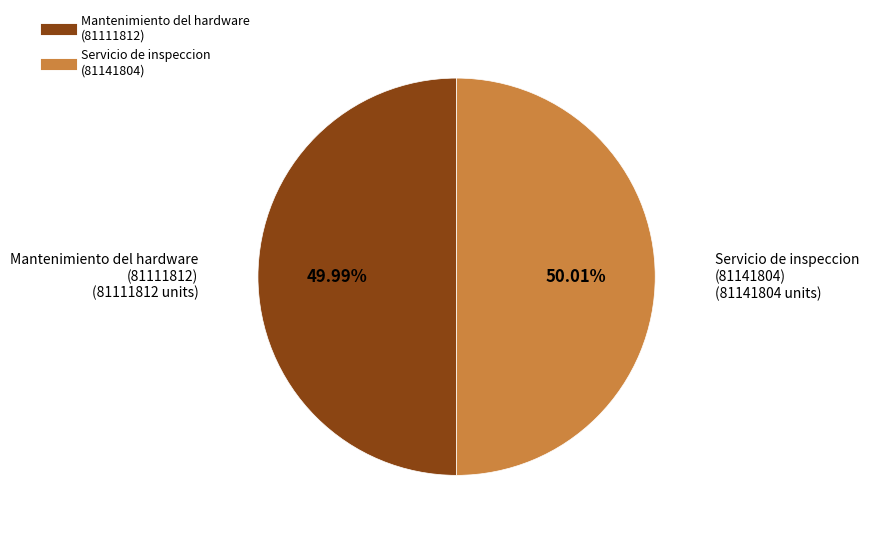

Is there a majority slice in this chart?

Yes